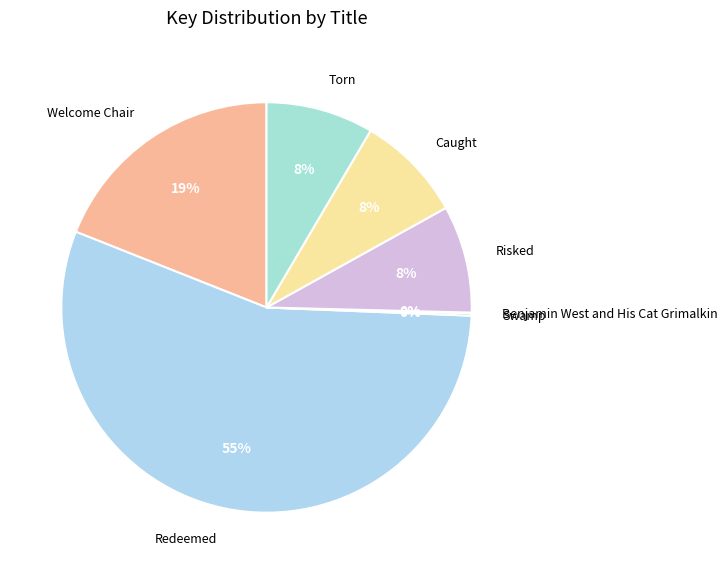

Which slice is the largest?

Redeemed